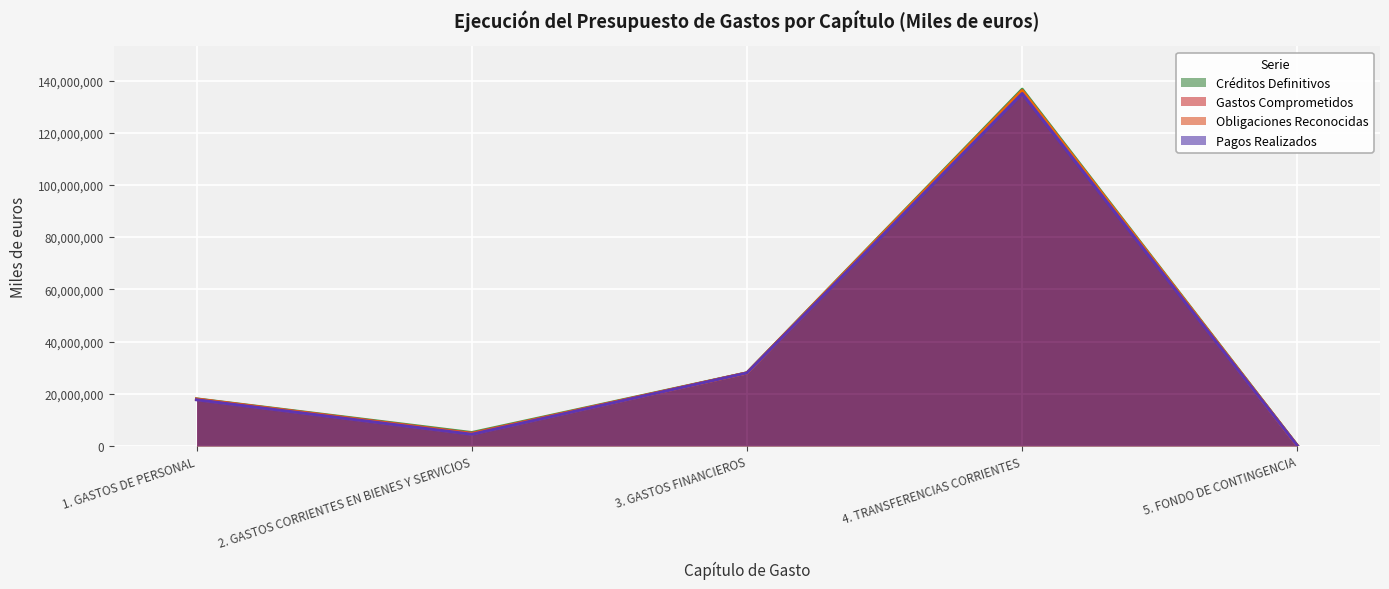

True or false: Pagos Realizados and Créditos Definitivos intersect in this chart.

False